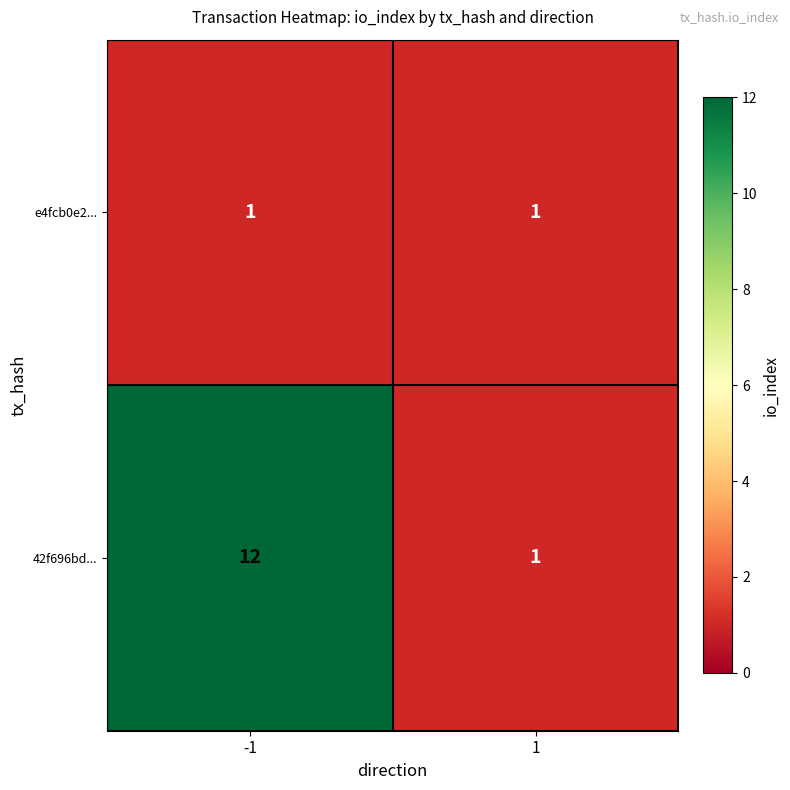

What is the greatest value displayed?

12